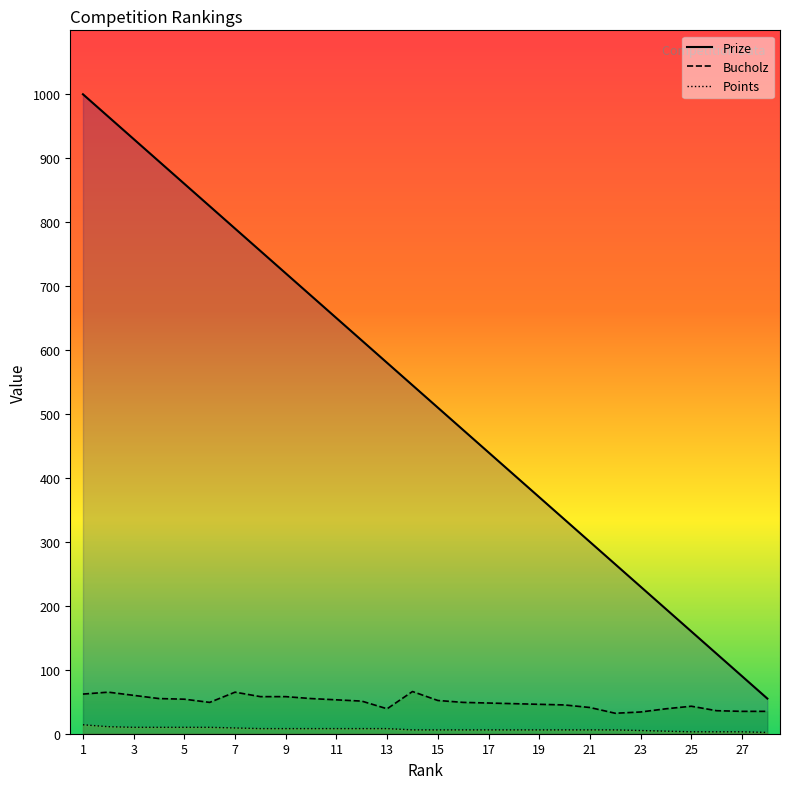

True or false: Bucholz and Points intersect in this chart.

False